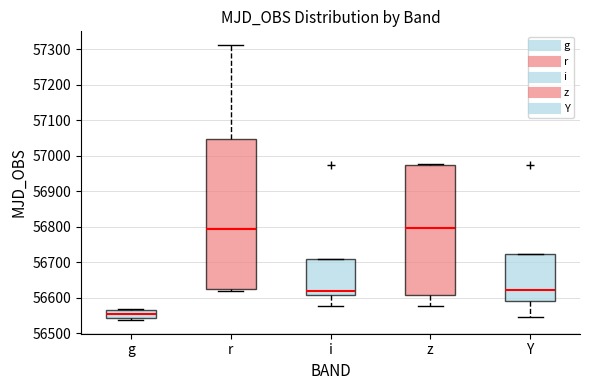

Where does the median line of the box for Y sit on the y-axis? The values are not printed on the chart, so give them approximately, as read against the axis.

56620